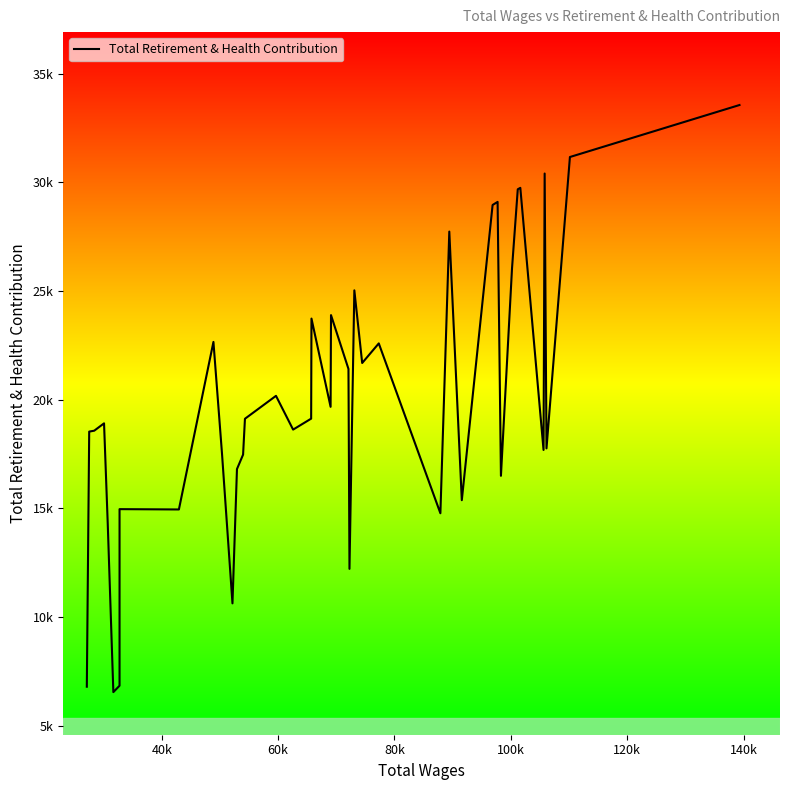

What is the average value?

20028